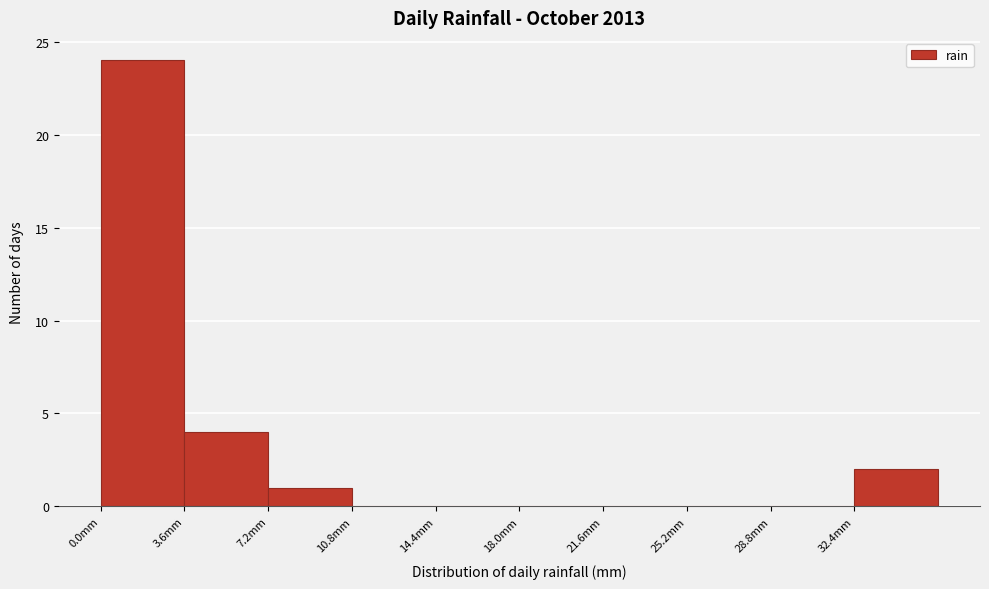

How tall is the bar that spans 0.0 to 3.6 on the x-axis? Neither the bar edges nor the heights are printed on the chart, so give them approximately, as read against the axes.

24